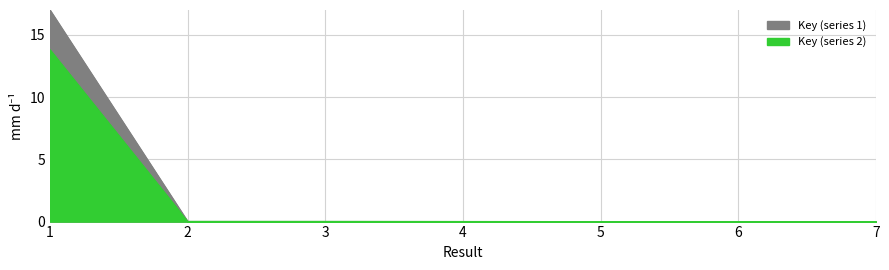

At which label is the value closest to 8?

2